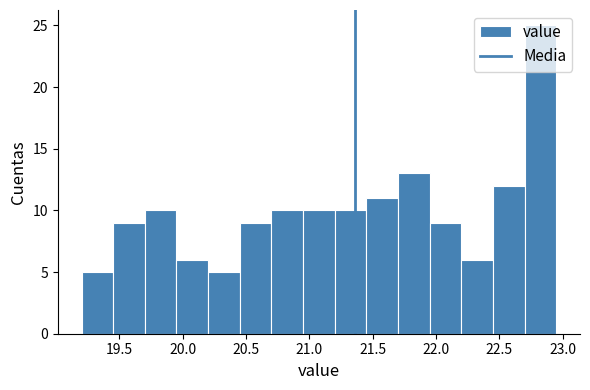

Reading left to right, list every bar in this chart as the range it spans on the x-axis followed by its height. The values are not printed on the chart, so give them approximately, as read against the axis.

19.20 to 19.45: 5
19.45 to 19.70: 9
19.70 to 19.95: 10
19.95 to 20.20: 6
20.20 to 20.45: 5
20.45 to 20.70: 9
20.70 to 20.95: 10
20.95 to 21.20: 10
21.20 to 21.45: 10
21.45 to 21.70: 11
21.70 to 21.95: 13
21.95 to 22.20: 9
22.20 to 22.45: 6
22.45 to 22.70: 12
22.70 to 22.95: 25